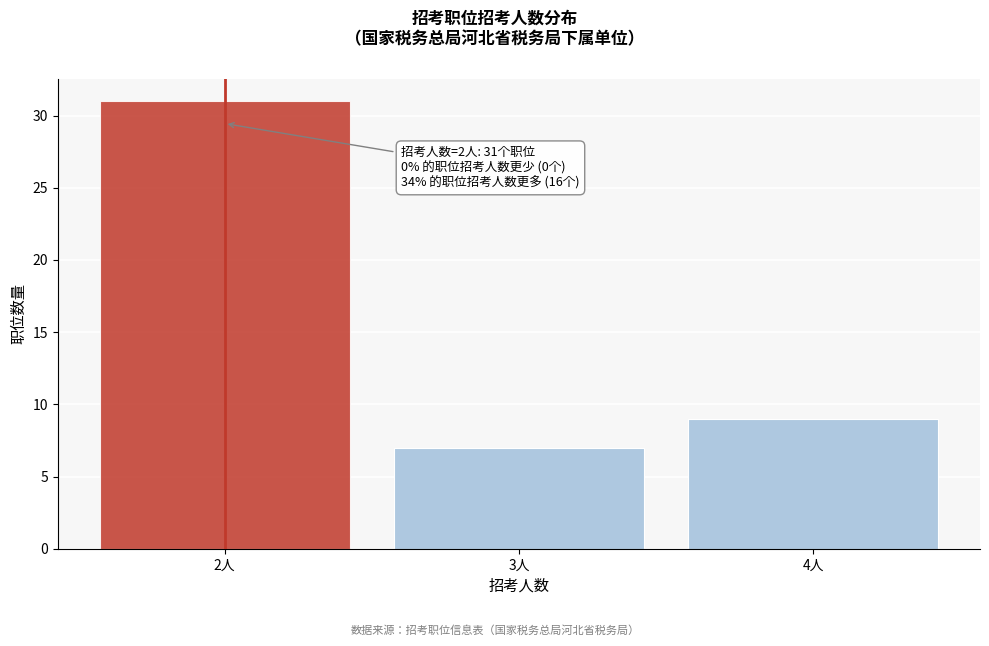

Reading left to right, extract all data points from this chart.

2人=31	3人=7	4人=9